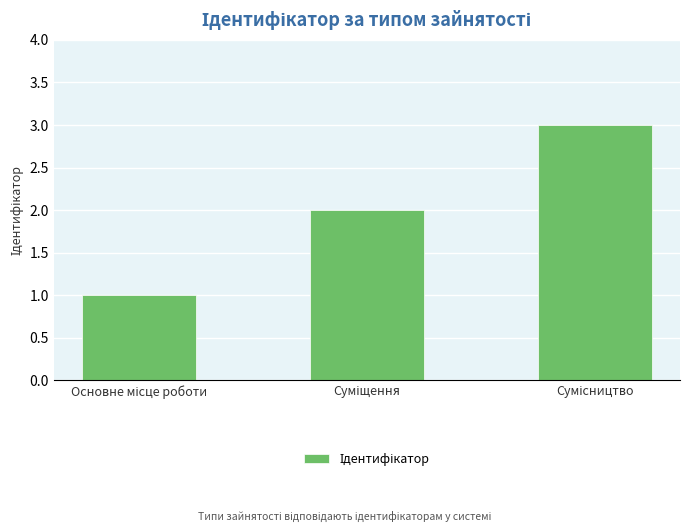

What is the maximum value shown in the chart?

3